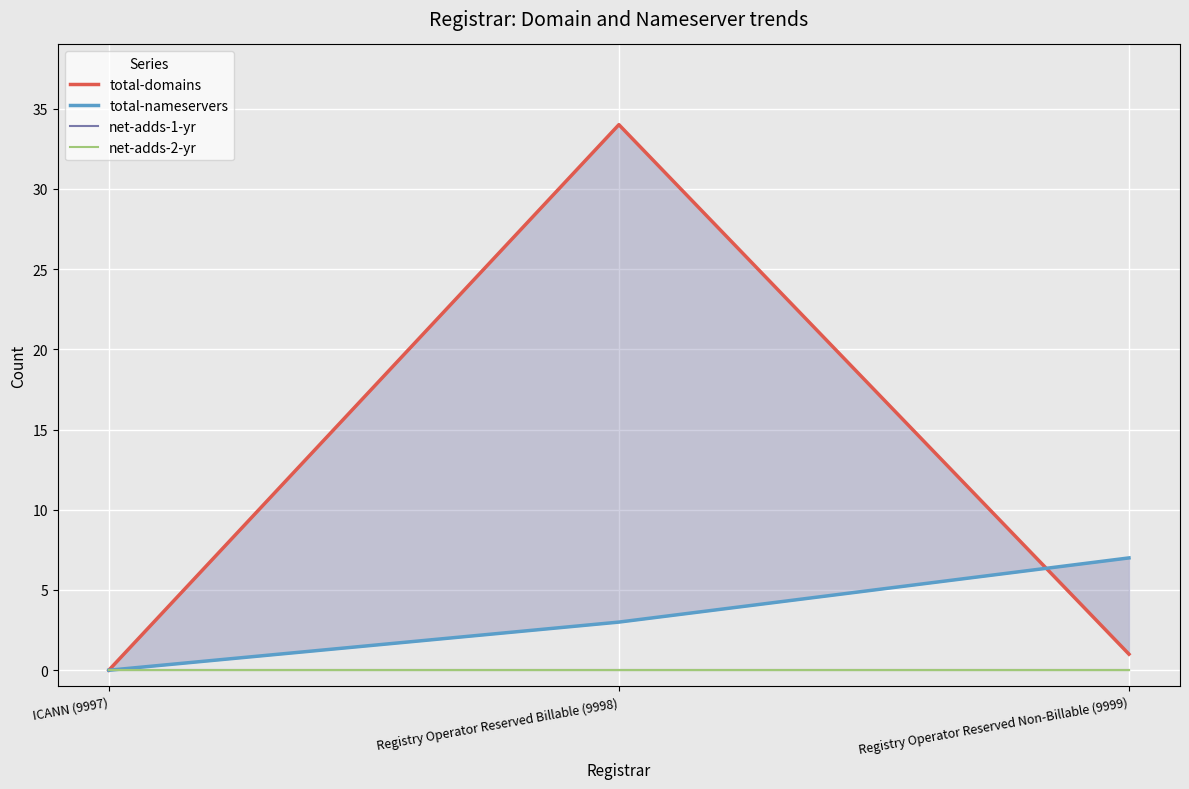

How many lines are shown in the chart?

4